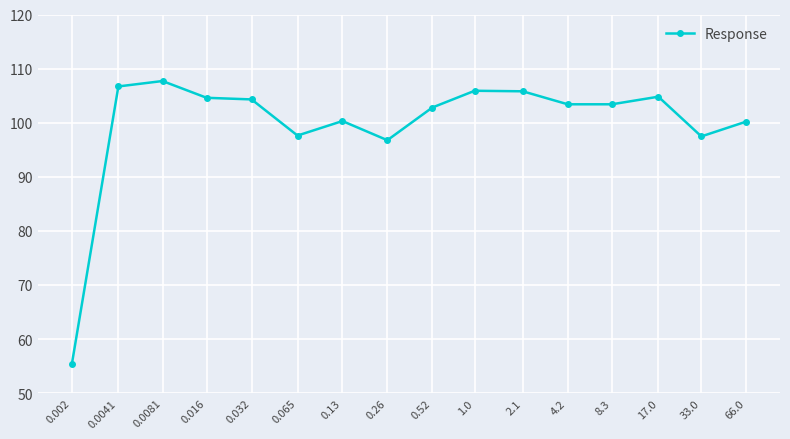

True or false: the data has more than 1 interior local peaks.

True